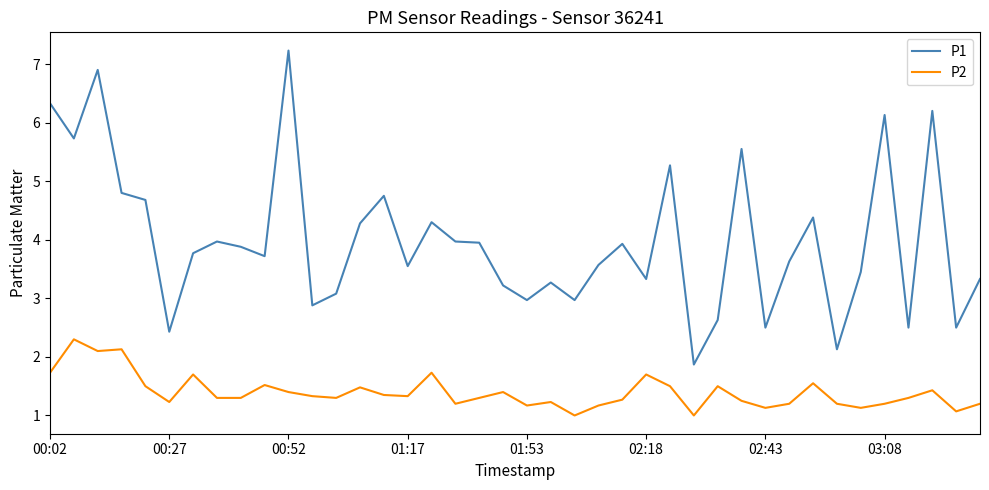

In P1, how many points are higher than both neighbors (excluding endpoints)?

12